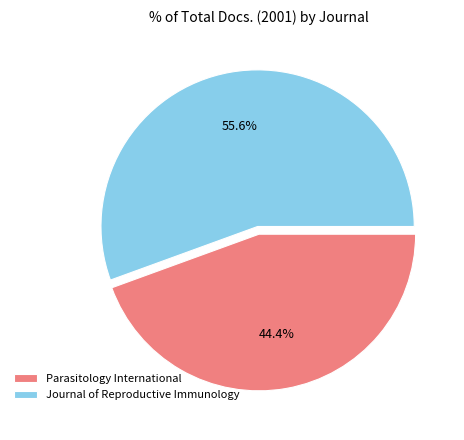

What percentage is the Journal of Reproductive Immunology slice, to the nearest percent?

56%